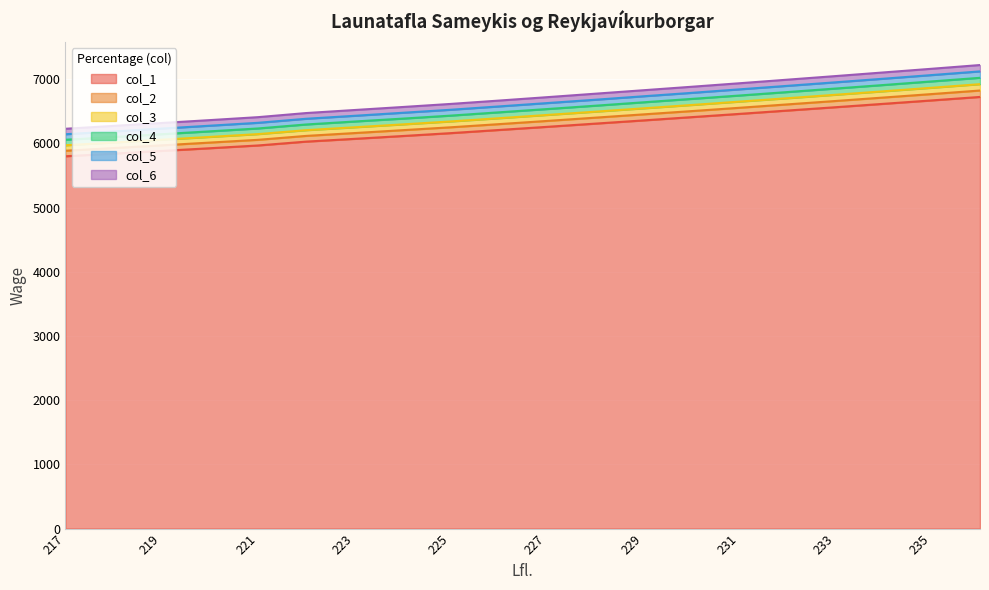

What is the maximum value for col_1?

6723